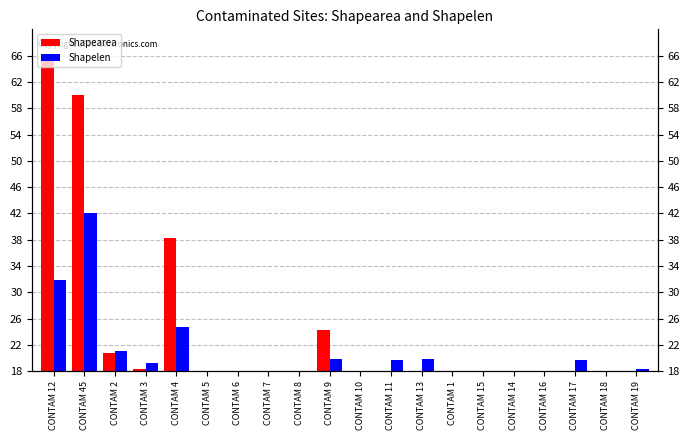

What is the lowest value of the Shapelen series?

5.9